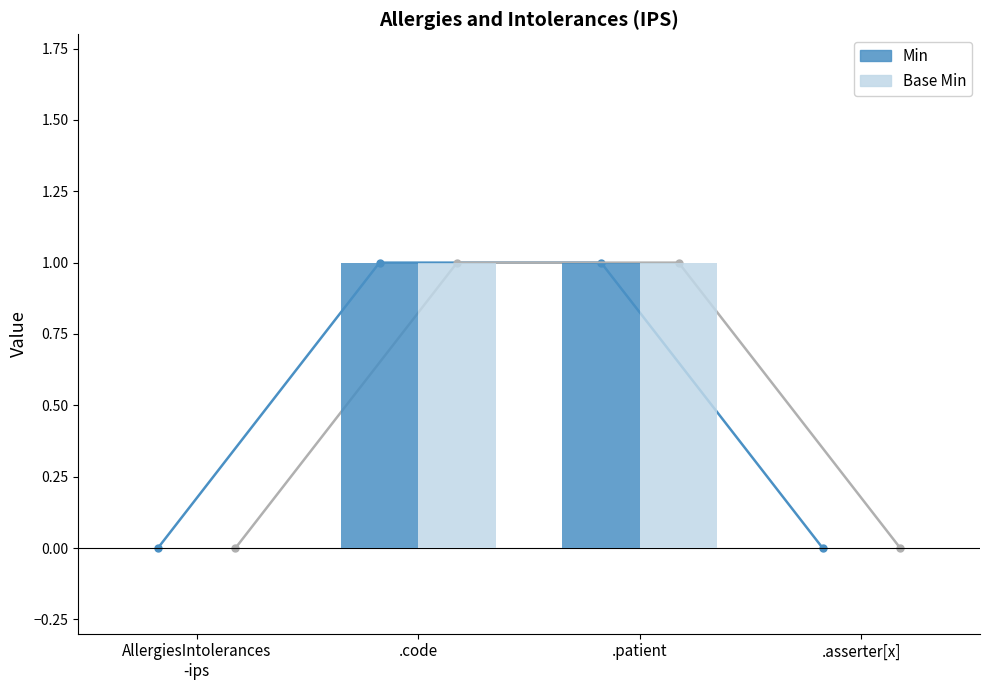

The value of Base Min at .code is 1. True or false?

False